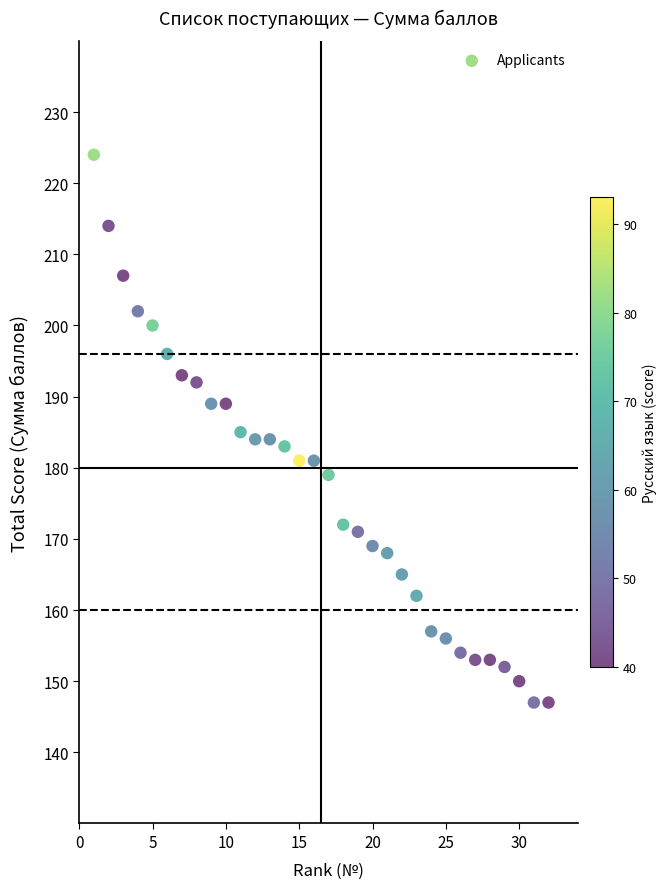

What is the range of X values (max minus min)?

31